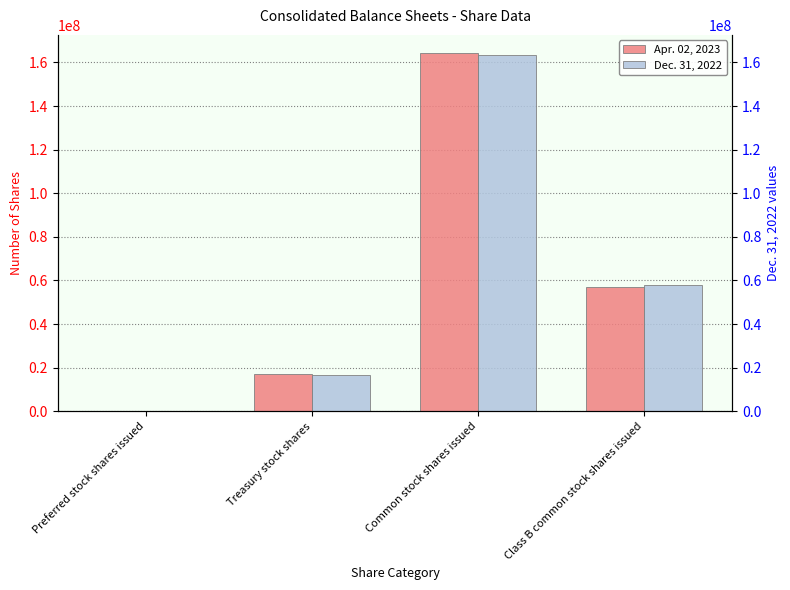

How many bars are there in total?

8